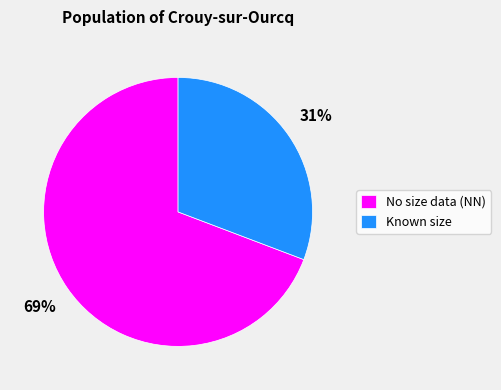

To the nearest percent, what is the difference between the largest and smallest slice percentages?

38%